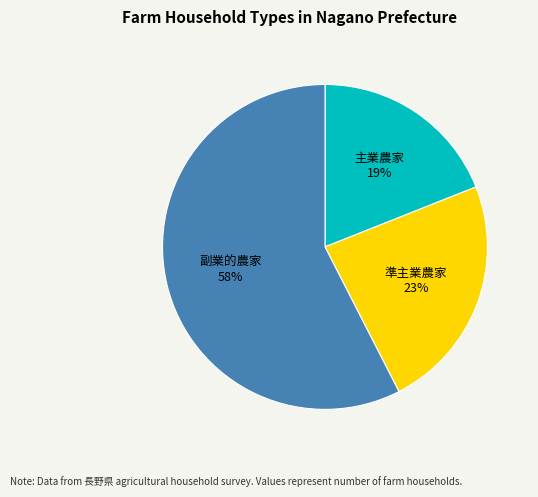

Is there a majority slice in this chart?

Yes